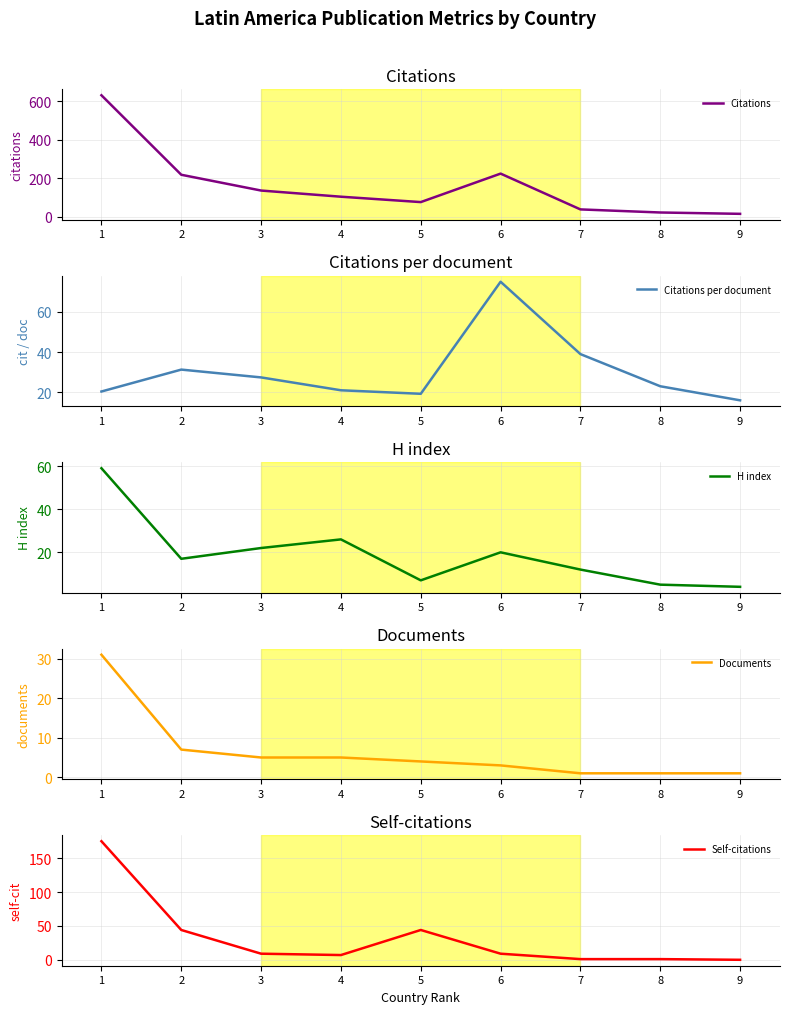

True or false: H index has a value of 3.2 at 5.

False